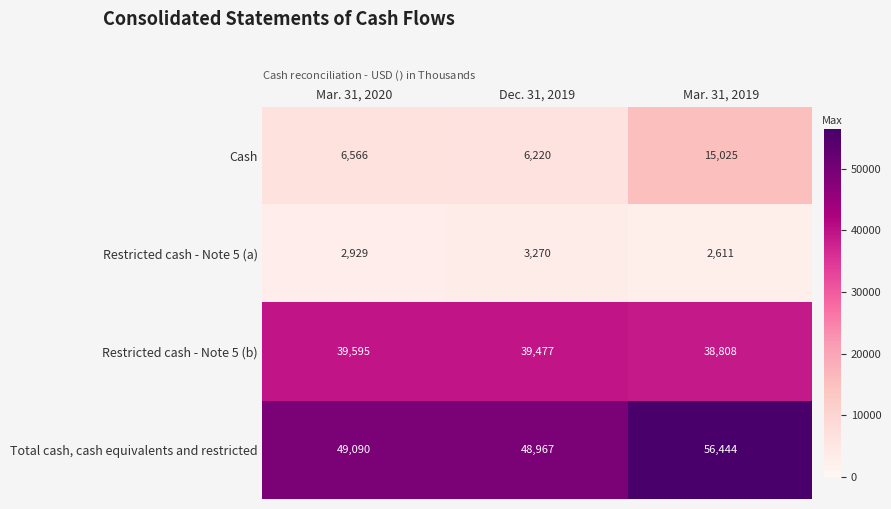

Is it true that Cash equals 5818 at Mar. 31, 2019?

False